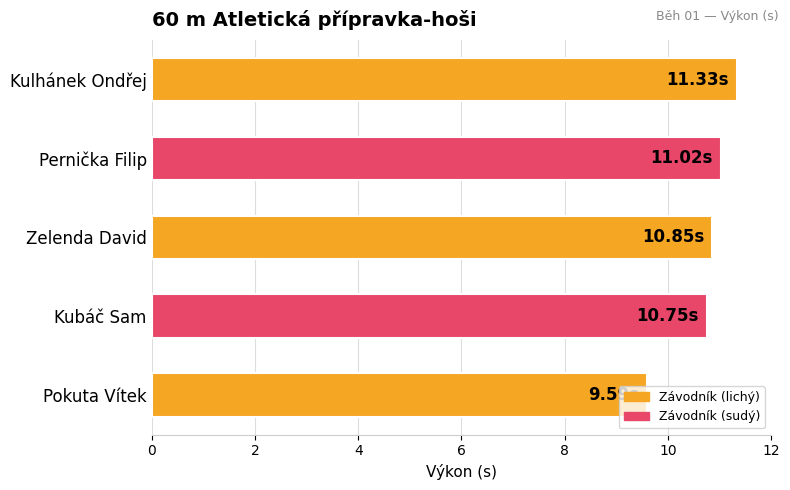

Which category has the highest value across all series?

Kulhánek Ondřej